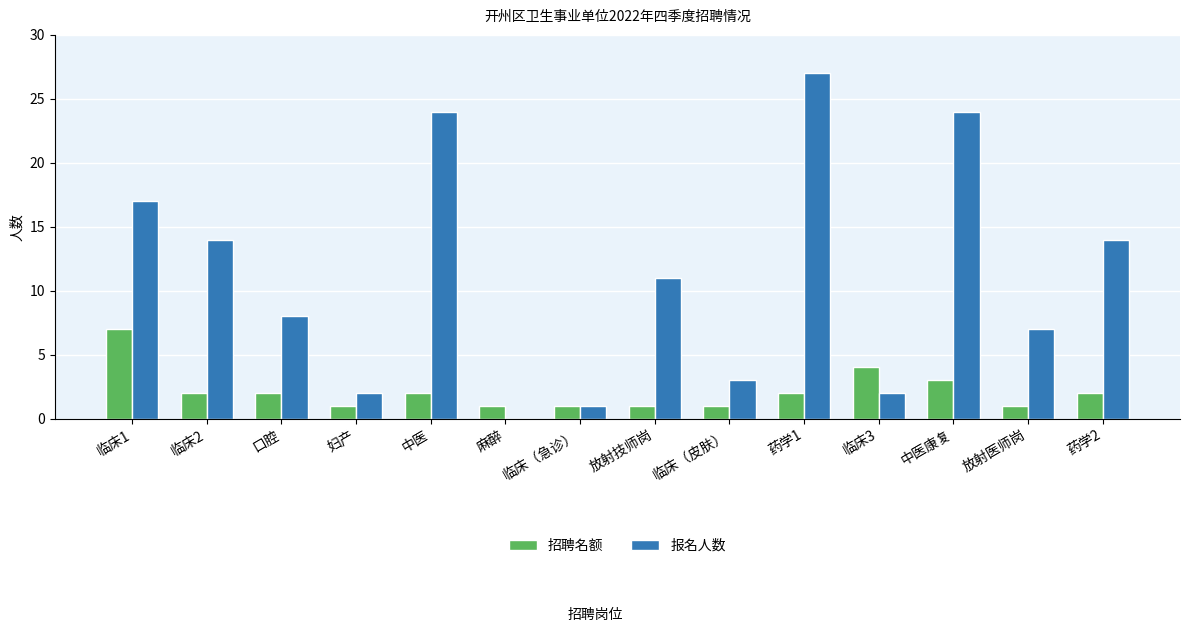

How many groups of bars are there?

14